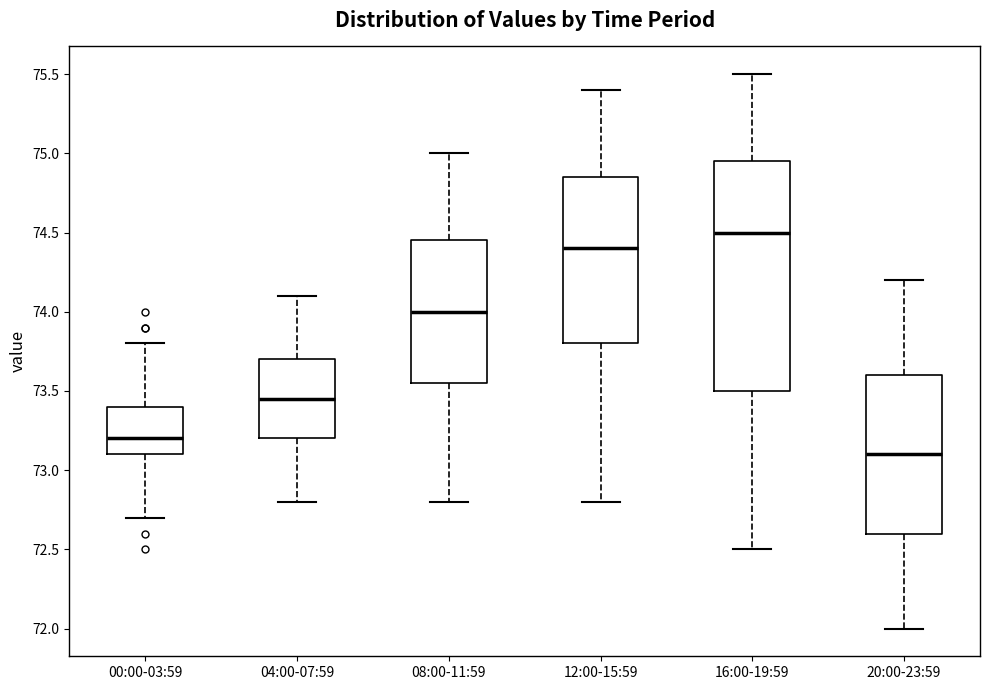

Which box is the tallest, from its lower edge to its upper edge?

16:00-19:59